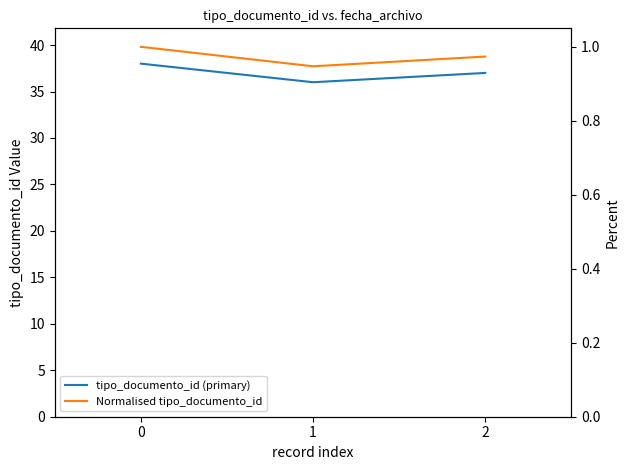

What is the lowest value of the tipo_documento_id (primary) series?

36.0